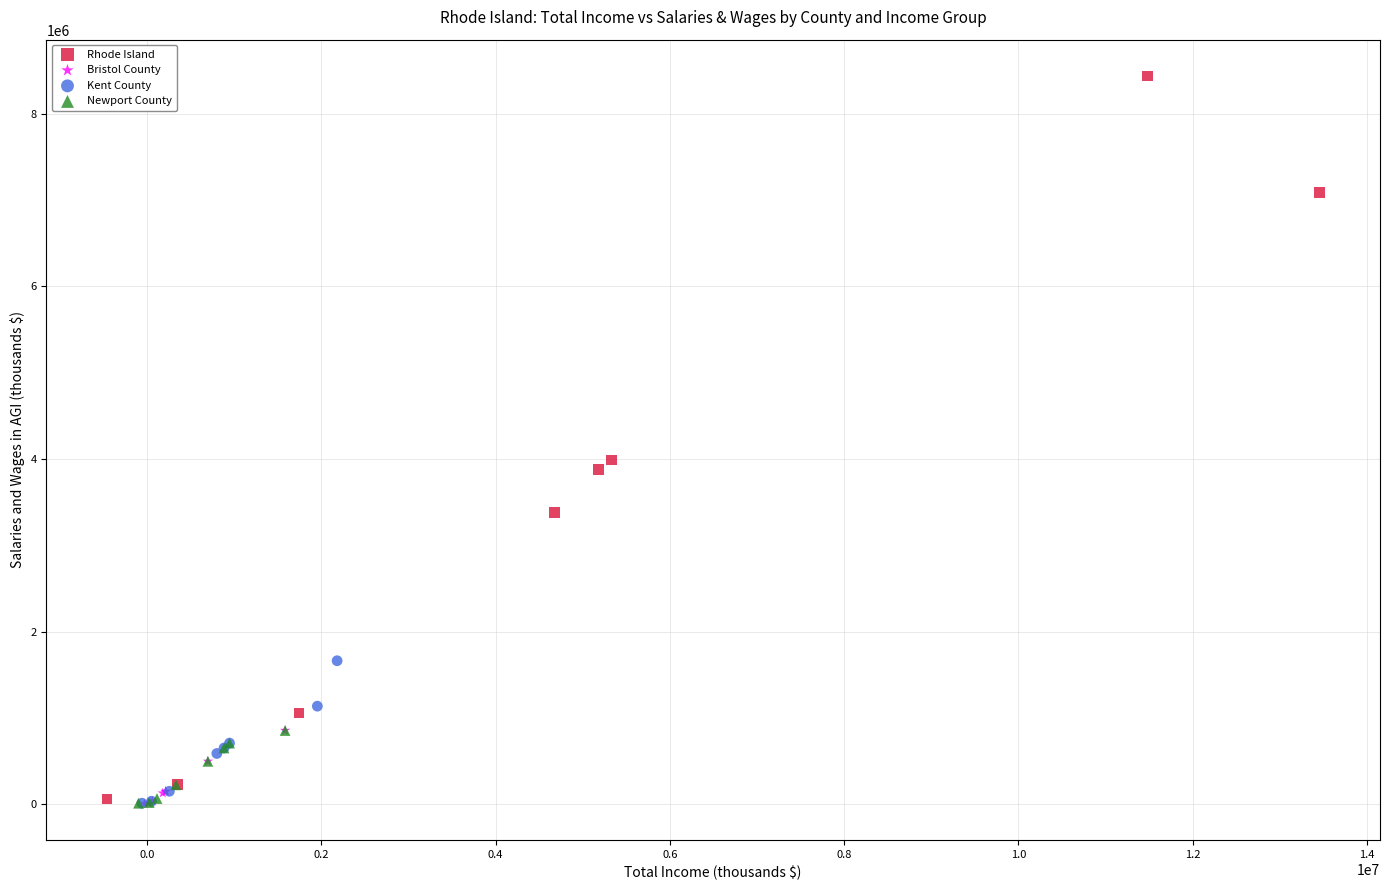

What are all the series names shown in the legend?

Rhode Island, Bristol County, Kent County, Newport County